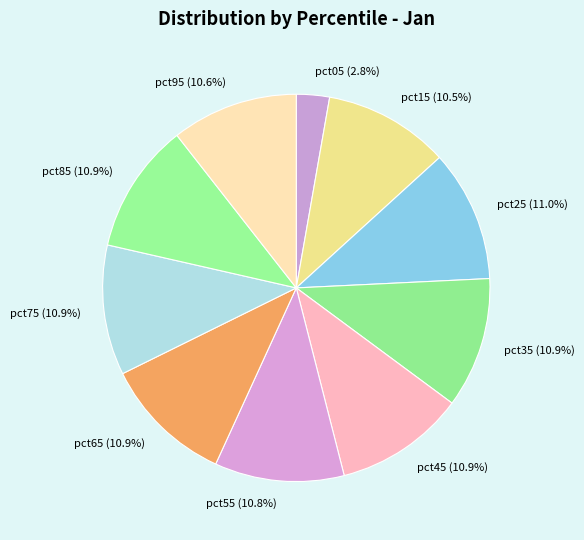

To the nearest percent, what percentage of the pie is pct25?

11%